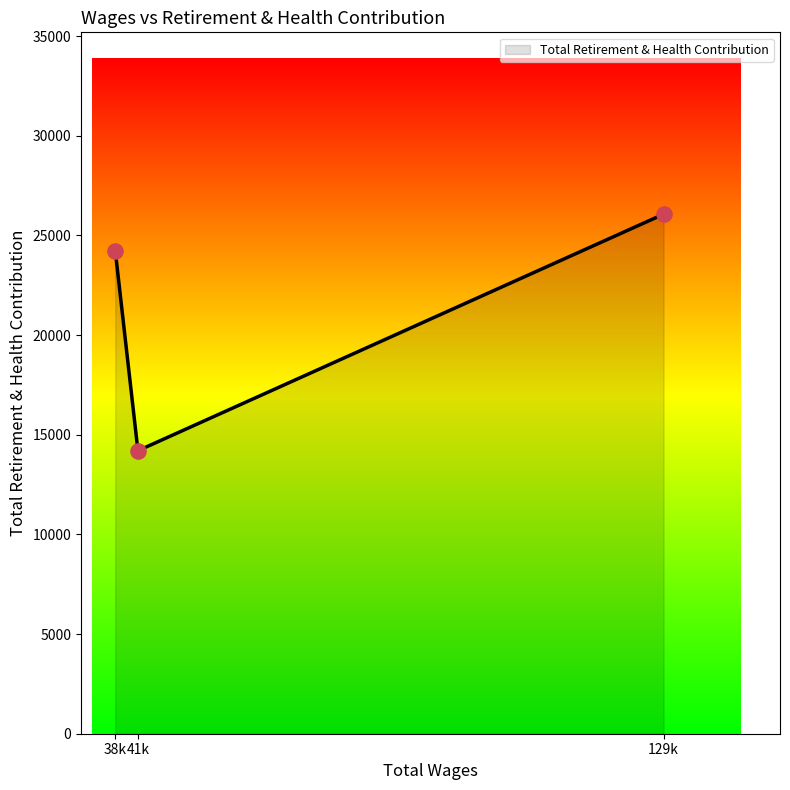

What is the change in value from 38k to 41k?

-10041